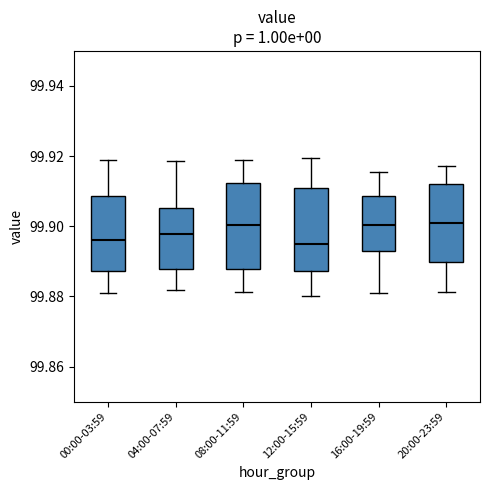

Reading left to right, transcribe this box plot: for each box, give where its median line is, the range the box spans, and where its two whiskers end, as read against the y-axis. The values are not printed on the chart, so give them approximately, as read against the axis.

00:00-03:59: median 99.896, box 99.888 to 99.908, whiskers 99.880 to 99.918
04:00-07:59: median 99.898, box 99.888 to 99.906, whiskers 99.882 to 99.918
08:00-11:59: median 99.900, box 99.888 to 99.912, whiskers 99.882 to 99.918
12:00-15:59: median 99.894, box 99.888 to 99.910, whiskers 99.880 to 99.920
16:00-19:59: median 99.900, box 99.892 to 99.908, whiskers 99.882 to 99.916
20:00-23:59: median 99.900, box 99.890 to 99.912, whiskers 99.882 to 99.918